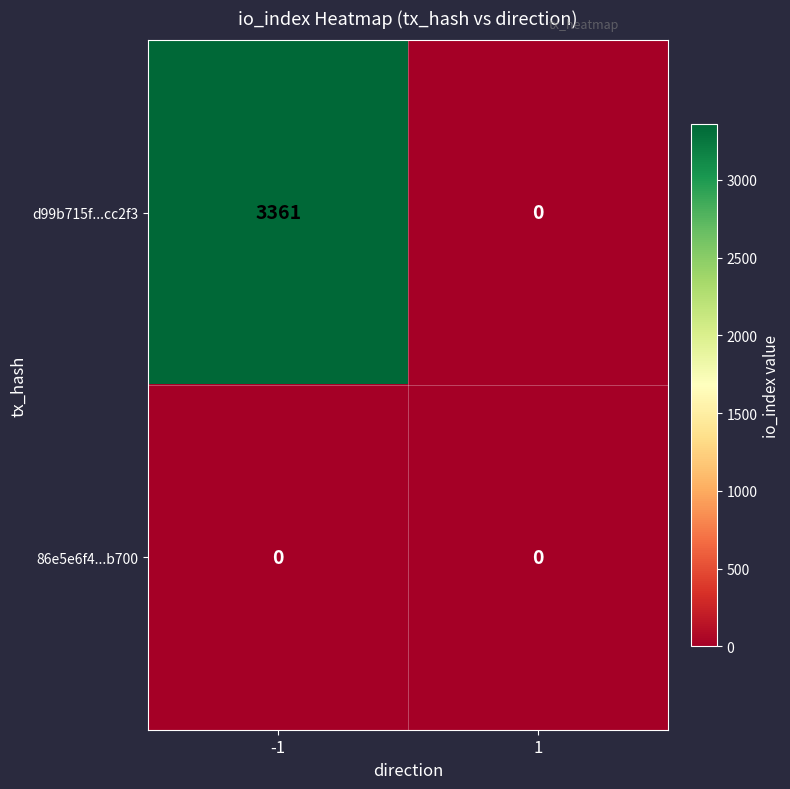

What is the difference between the maximum and minimum values in the d99b715f...cc2f3 series?

3361